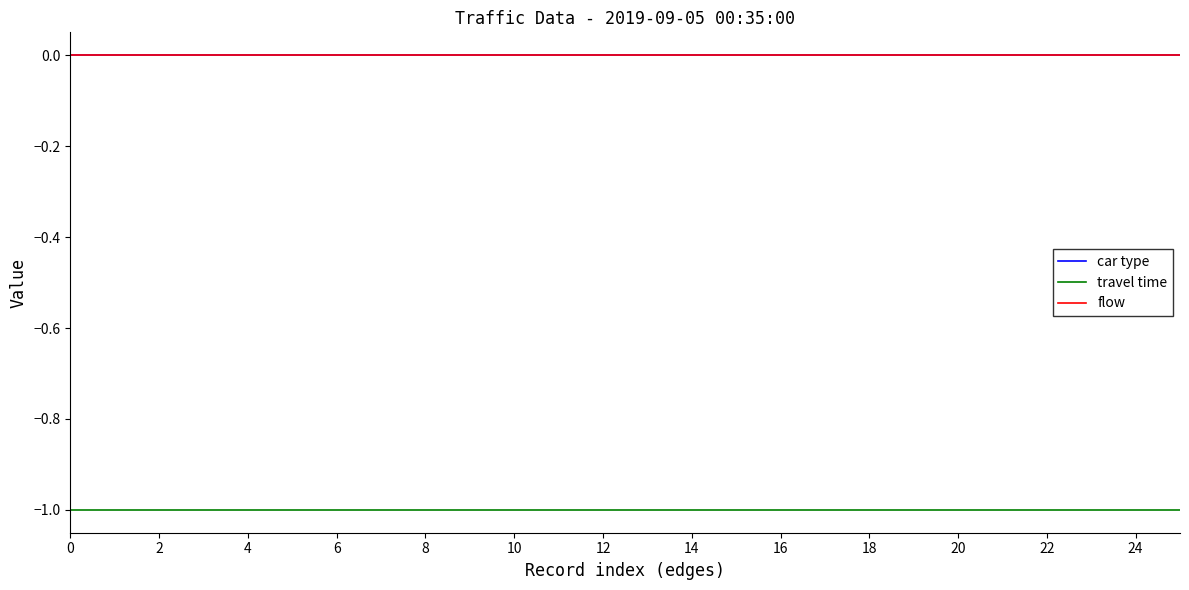

Reading left to right, transcribe all the data shown in this chart.

car type: 0	0	0	0	0	0	0	0	0	0	0	0	0	0	0	0	0	0	0	0	0	0	0	0	0	0
travel time: -1	-1	-1	-1	-1	-1	-1	-1	-1	-1	-1	-1	-1	-1	-1	-1	-1	-1	-1	-1	-1	-1	-1	-1	-1	-1
flow: 0	0	0	0	0	0	0	0	0	0	0	0	0	0	0	0	0	0	0	0	0	0	0	0	0	0